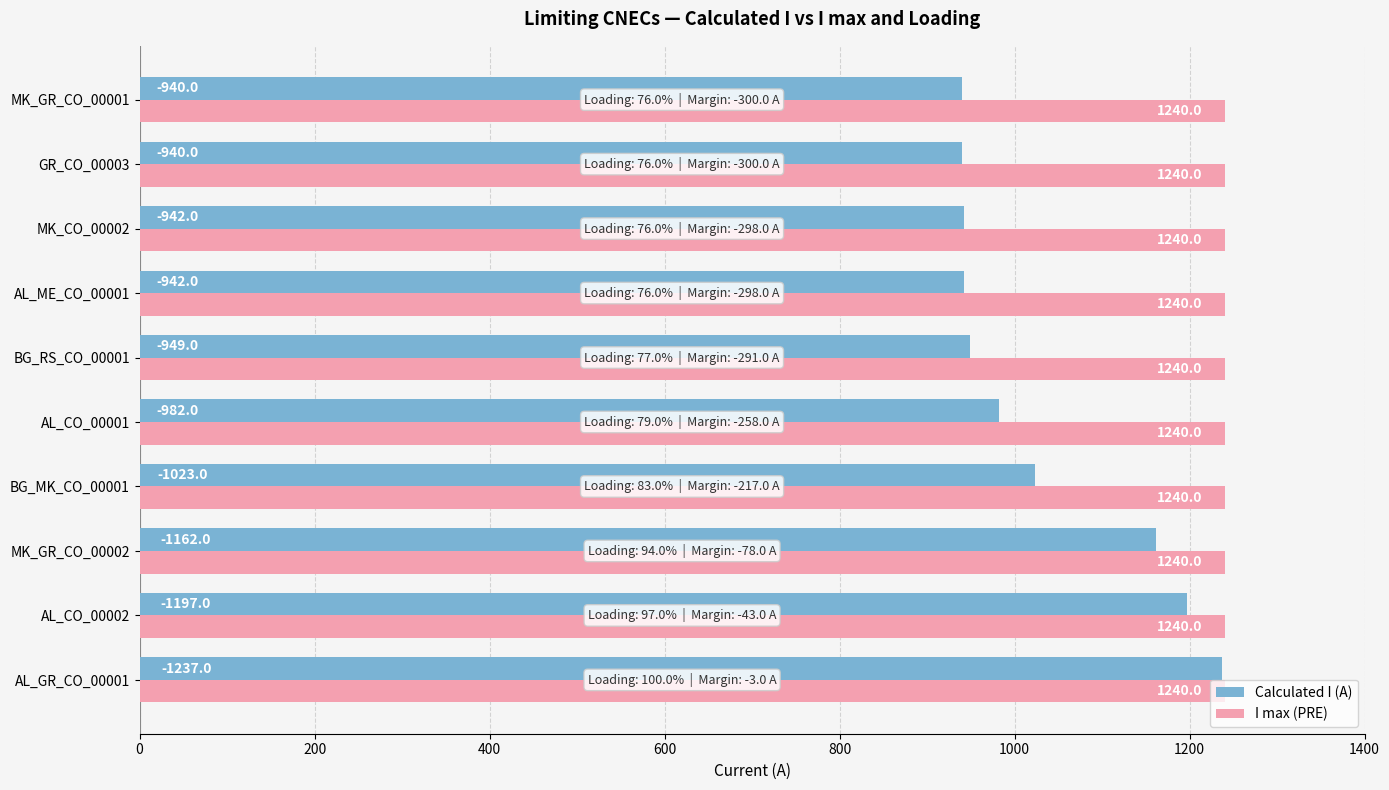

True or false: Calculated I (A) has a value of 942 at MK_CO_00002.

True